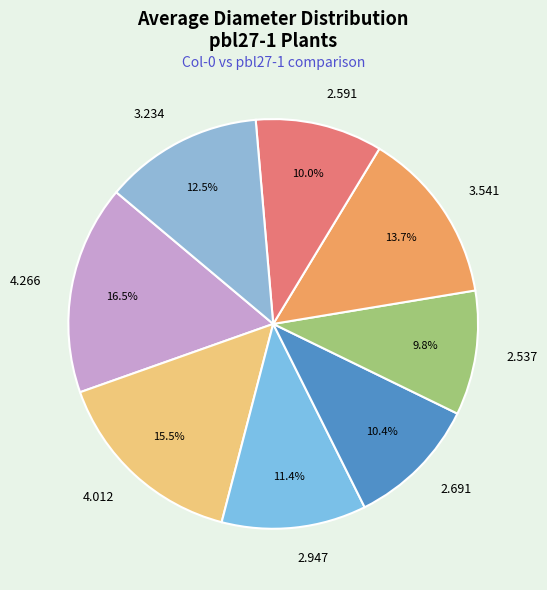

Is 3.541 the majority of the pie?

No